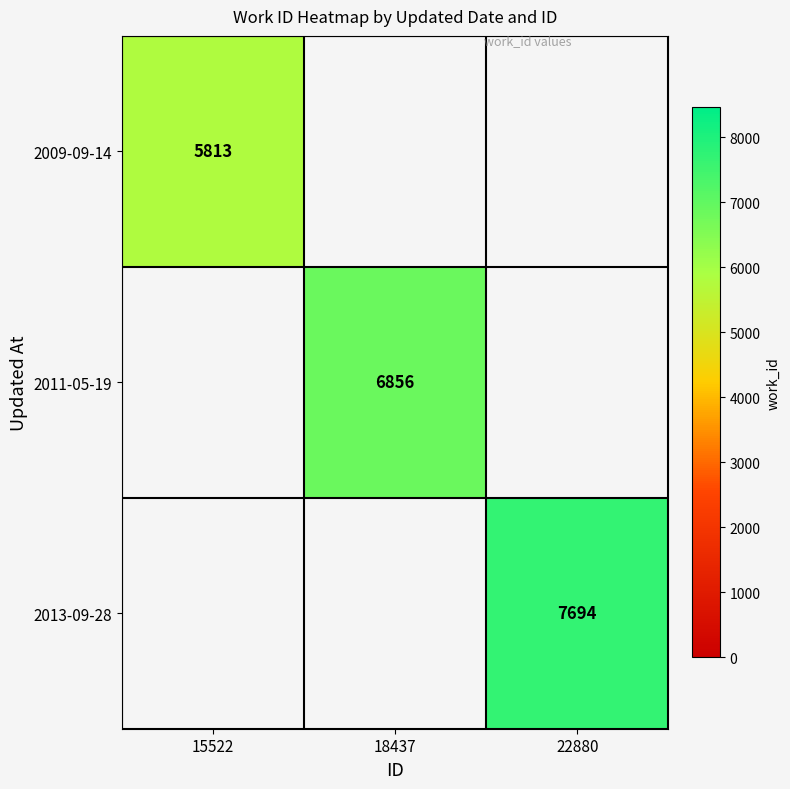

The value of 2011-05-19 at 18437 is 6856. True or false?

True